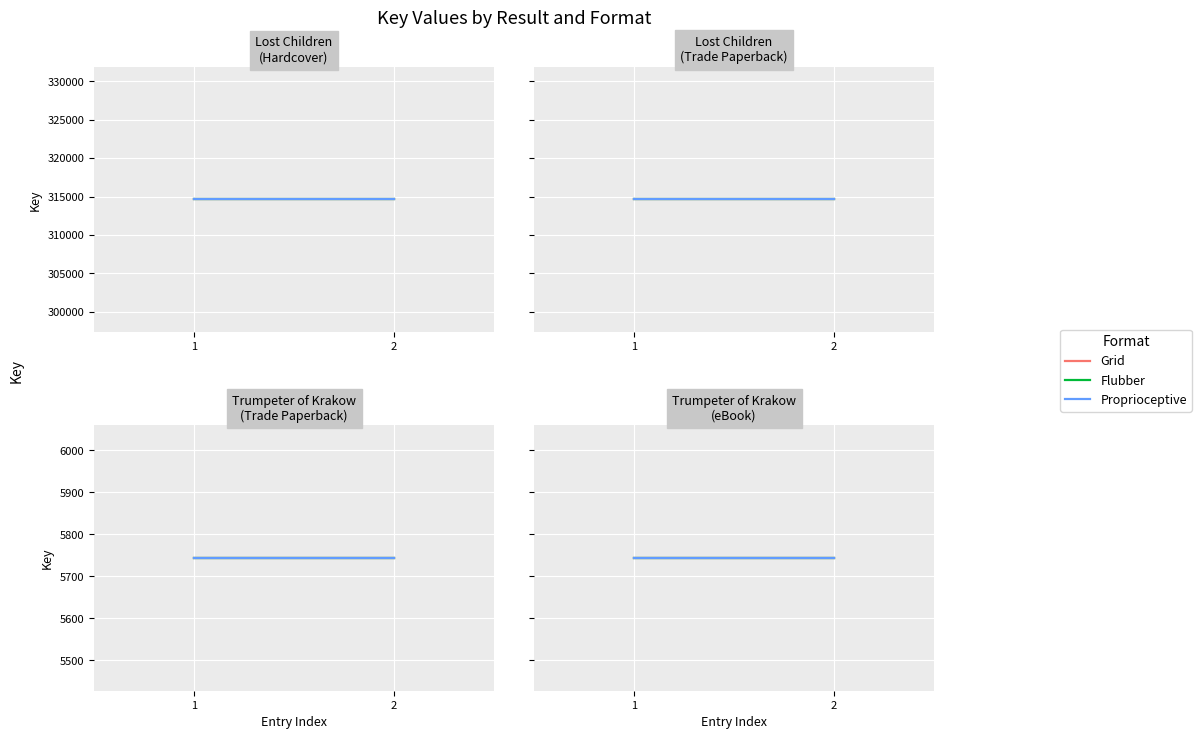

Reading left to right, transcribe all the data shown in this chart.

1=314619	=314619	2=5744	=5744